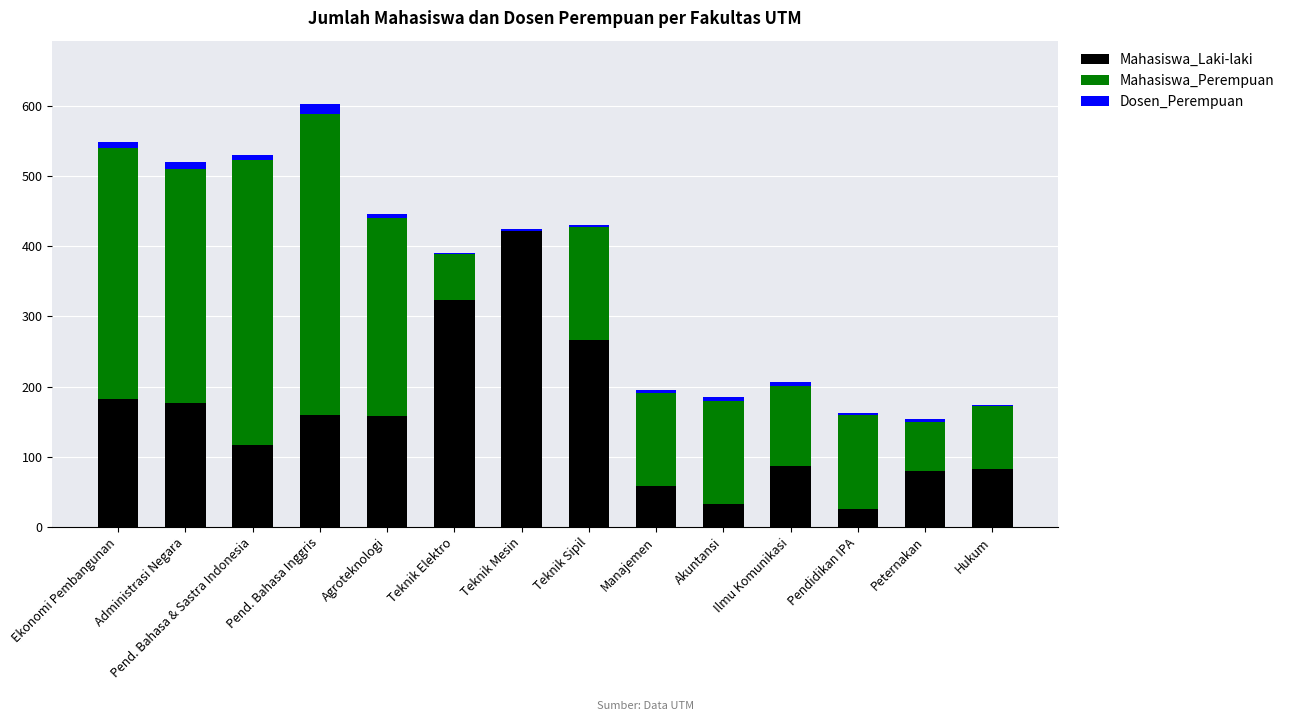

At which category is the sum across all series the highest?

Pend. Bahasa Inggris